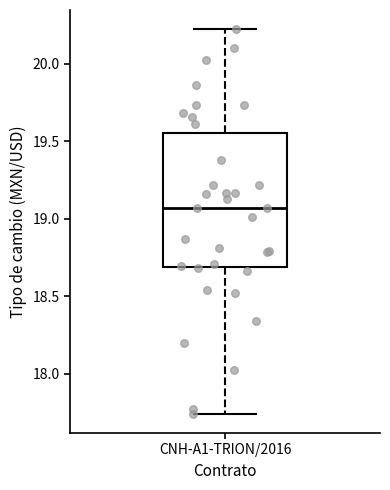

Transcribe this box plot: give where the median line is, the range the box spans, and where the two whiskers end, as read against the y-axis. The values are not printed on the chart, so give them approximately, as read against the axis.

median 19.05, box 18.70 to 19.55, whiskers 17.75 to 20.20